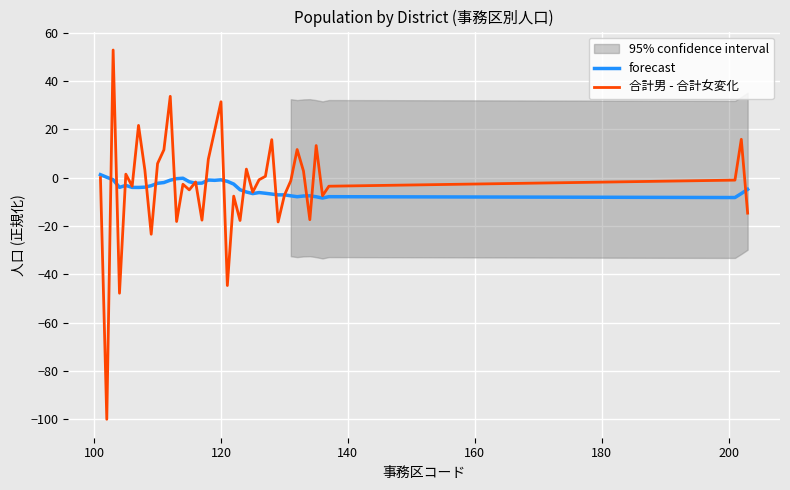

What is the maximum value for 合計男 - 合計女変化?

52.8